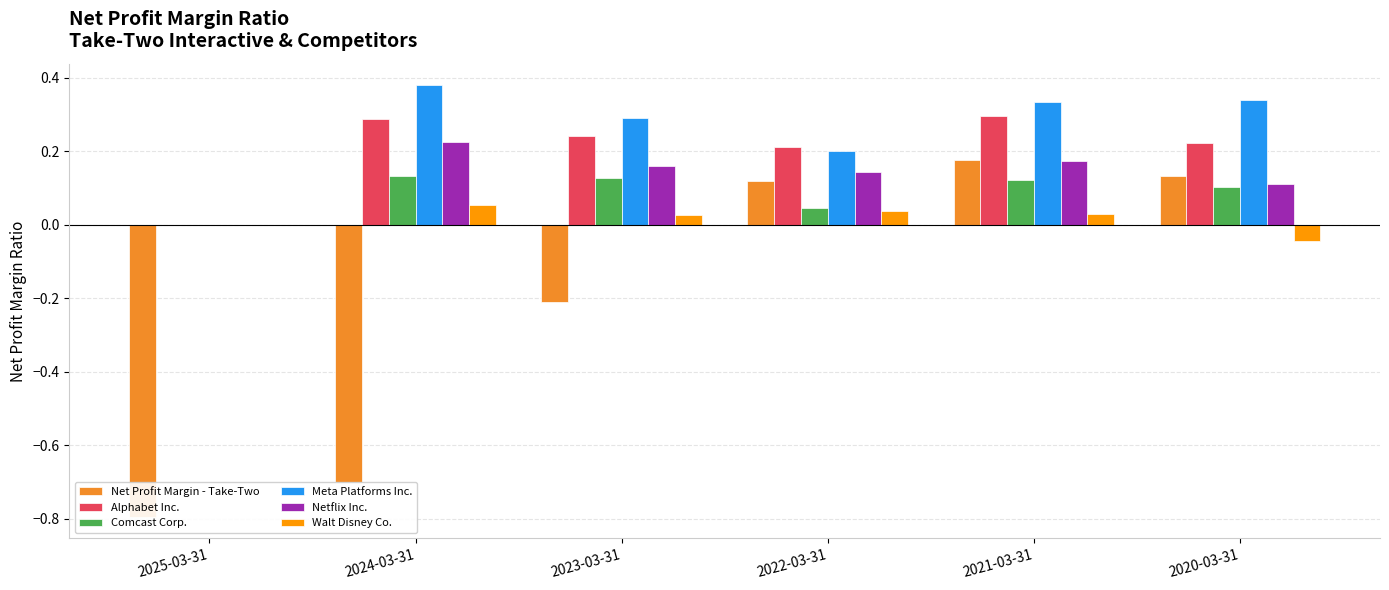

What is the spread (max minus min) of values at 2024-03-31?

1.1